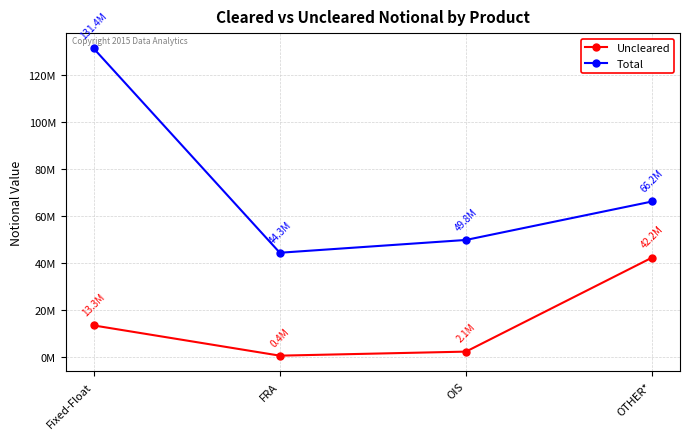

In Total, how many points are lower than both neighbors (excluding endpoints)?

1